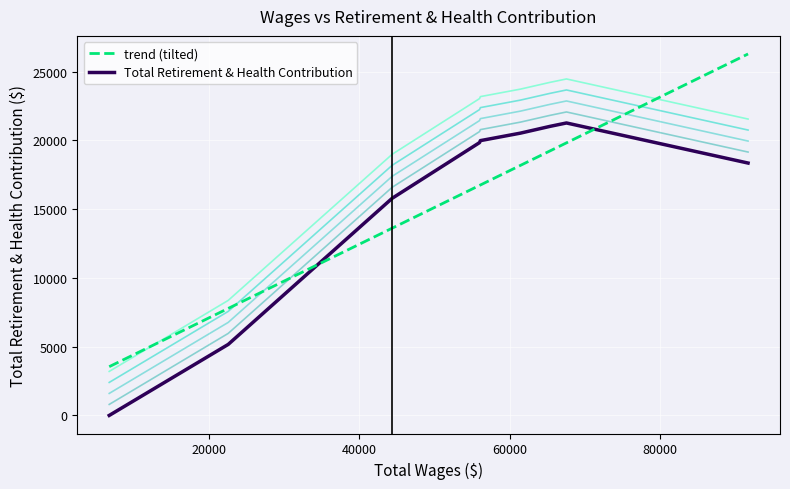

Which label corresponds to the largest value in the chart?

67543.0